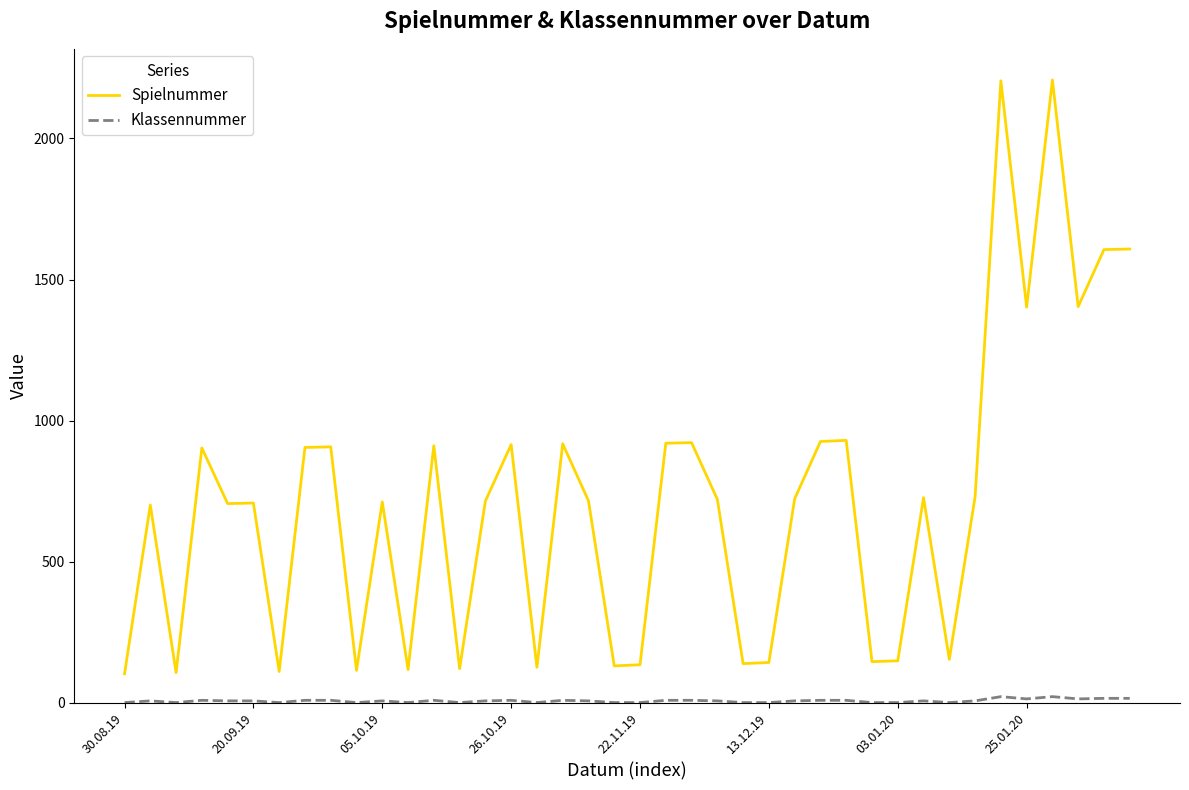

What is the highest value of the Spielnummer series?

2207